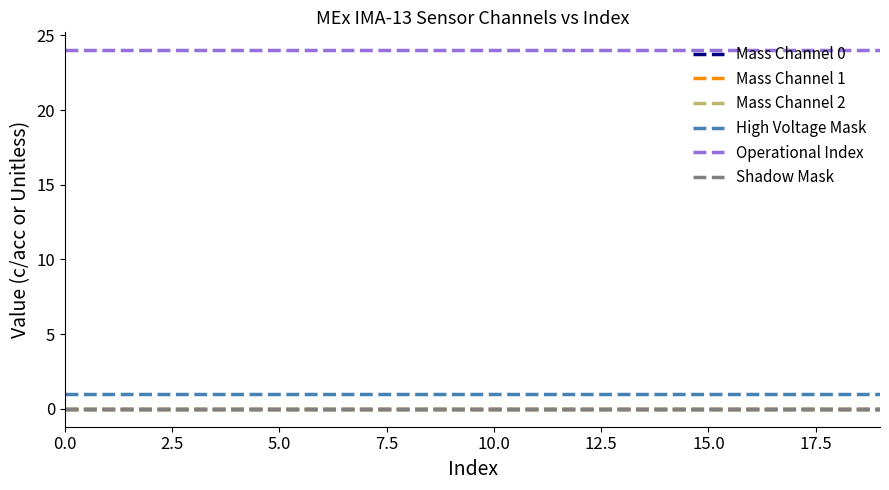

What is the label of the 9th point from the right?

11